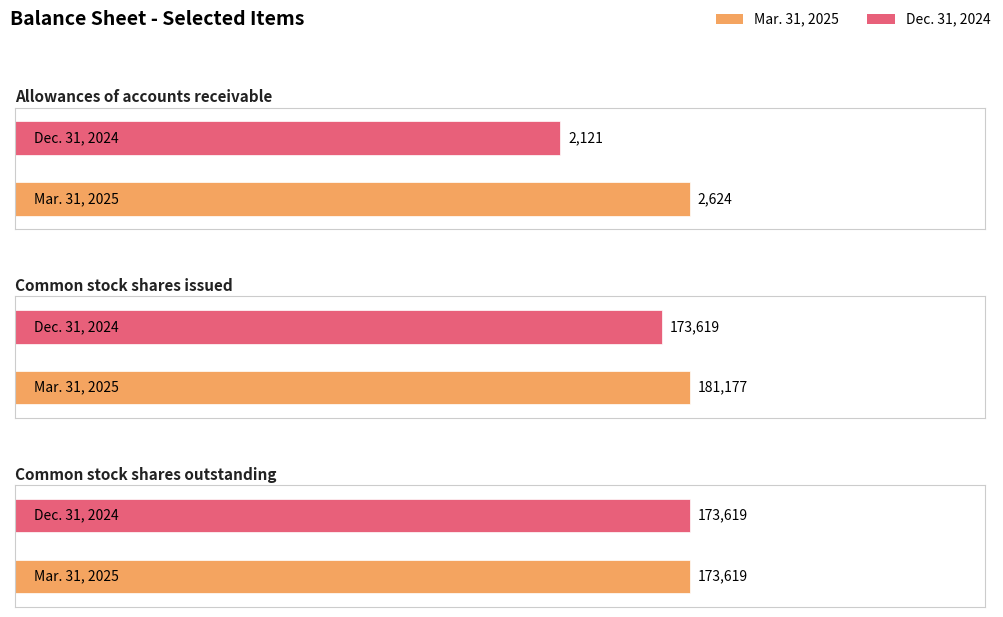

Which series has the largest total across all categories?

Mar. 31, 2025